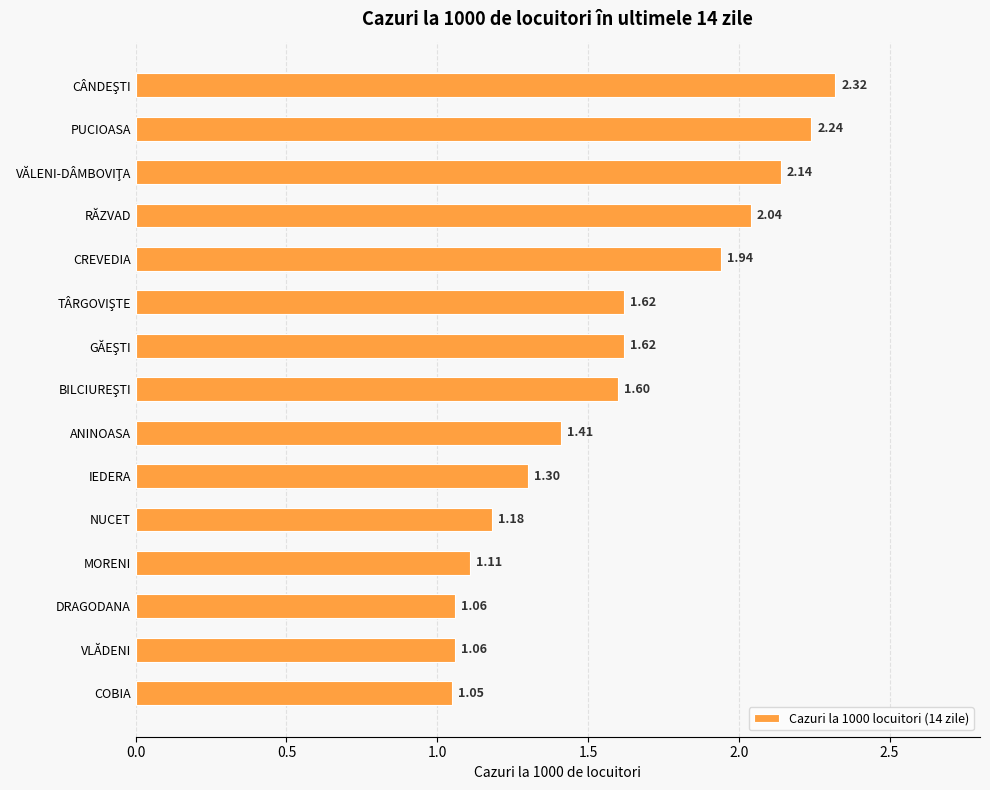

At which label is the value closest to 1?

COBIA